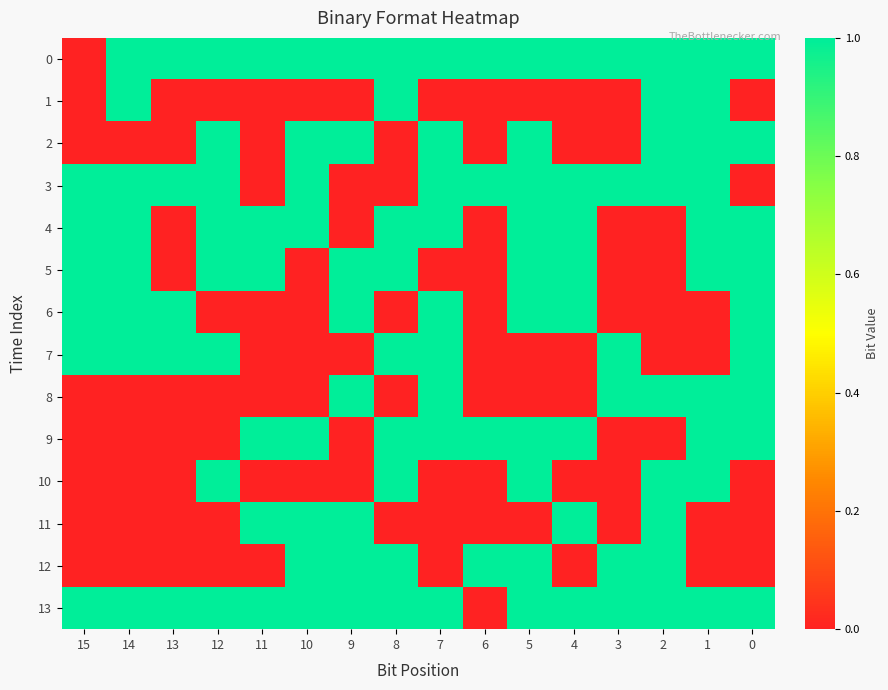

What is the spread (max minus min) of values at 13?

1